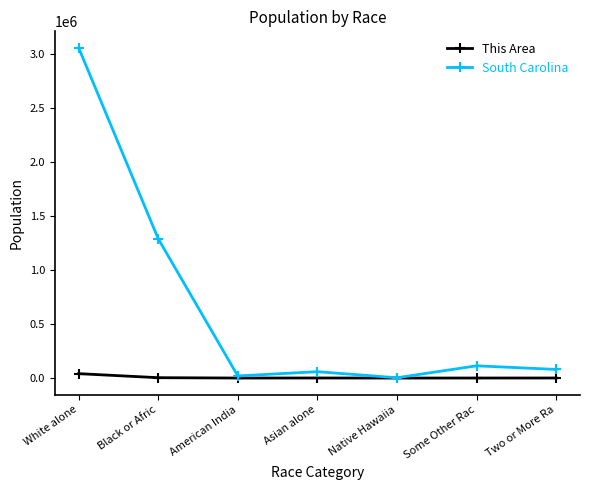

What are all the series names shown in the legend?

This Area, South Carolina